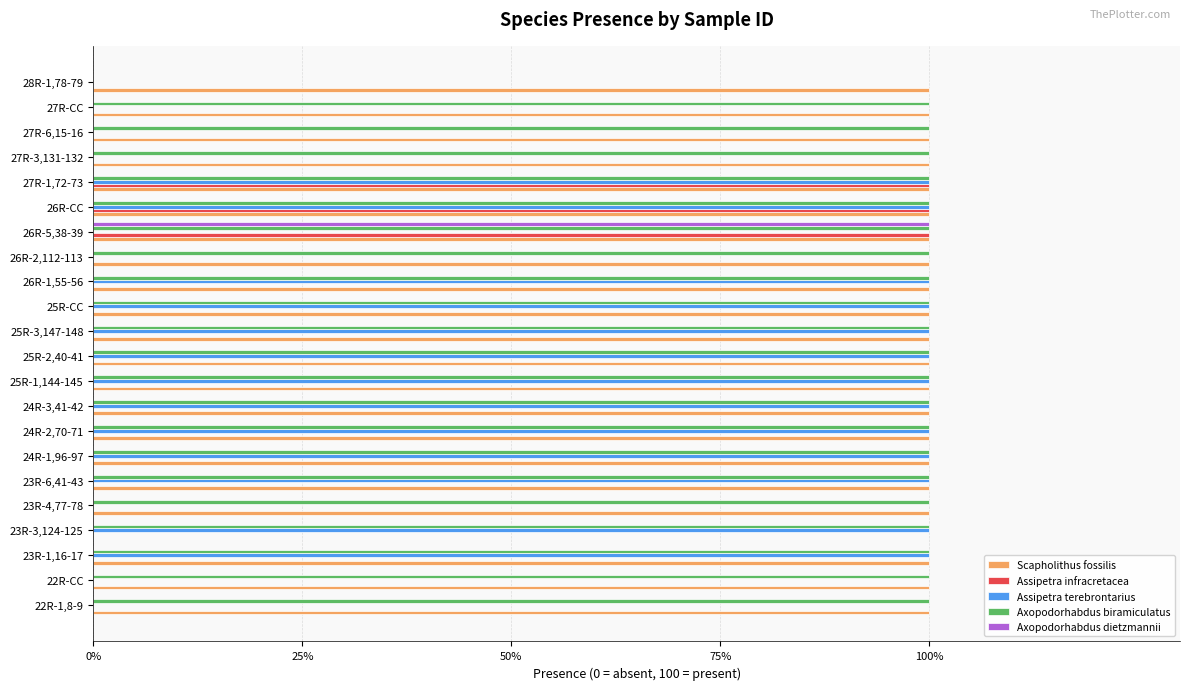

What is the average value of the Assipetra terebrontarius series?

59